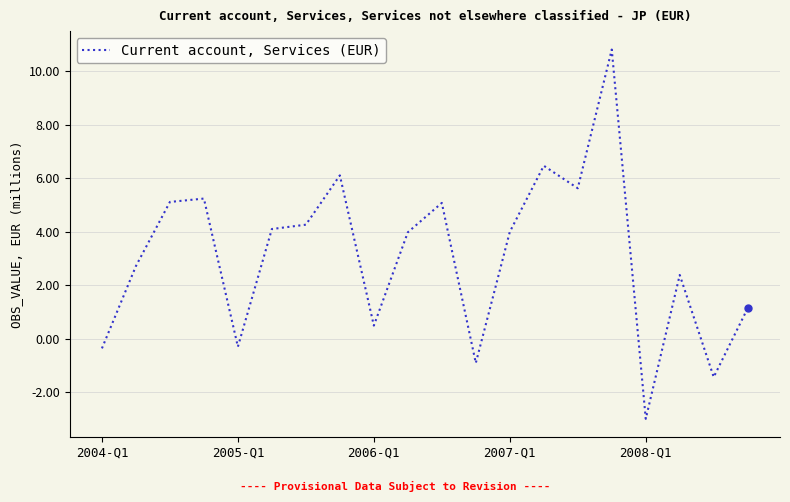

What is the smallest value displayed?

-3.0